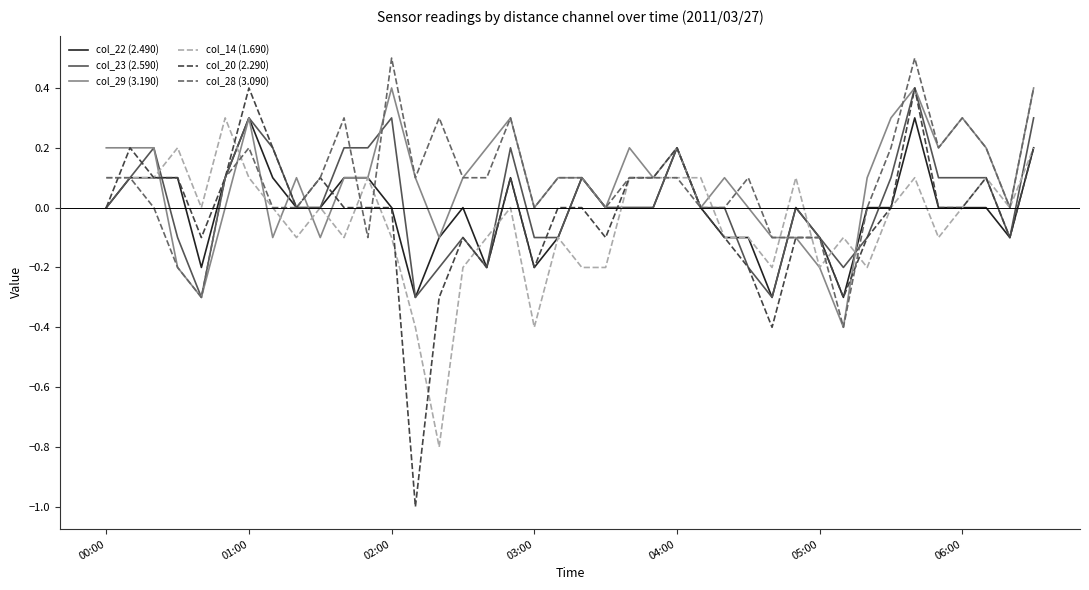

How many lines are shown in the chart?

6